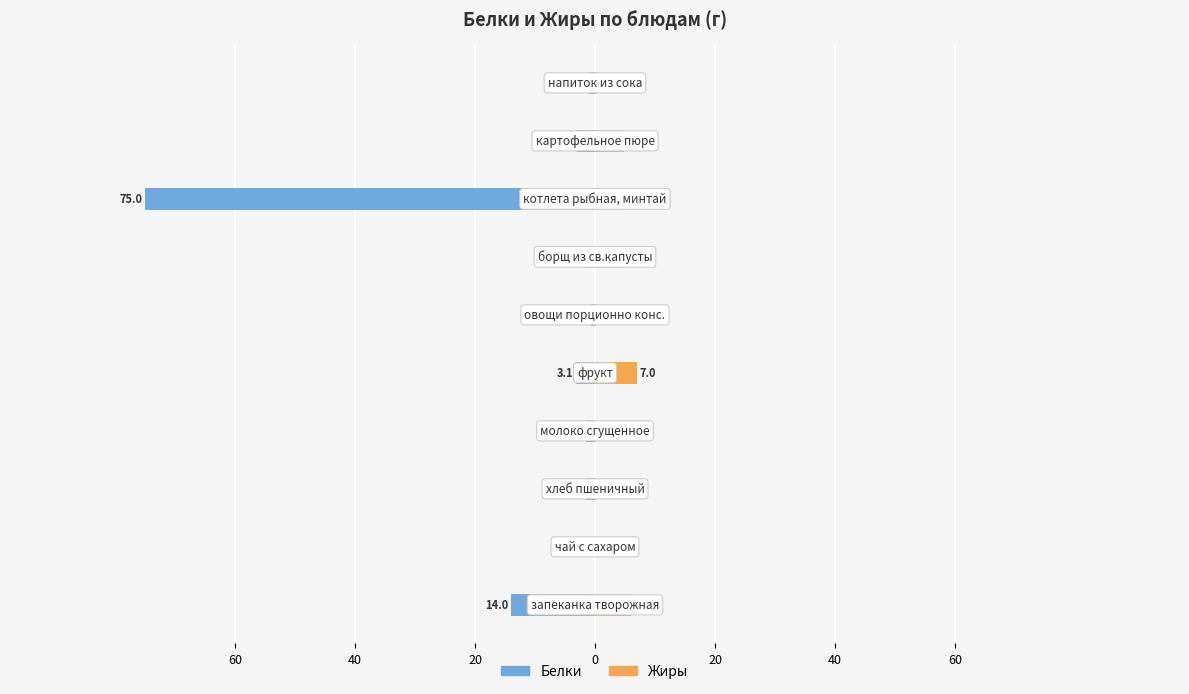

What is the difference between the highest and lowest values at 7?

80.0